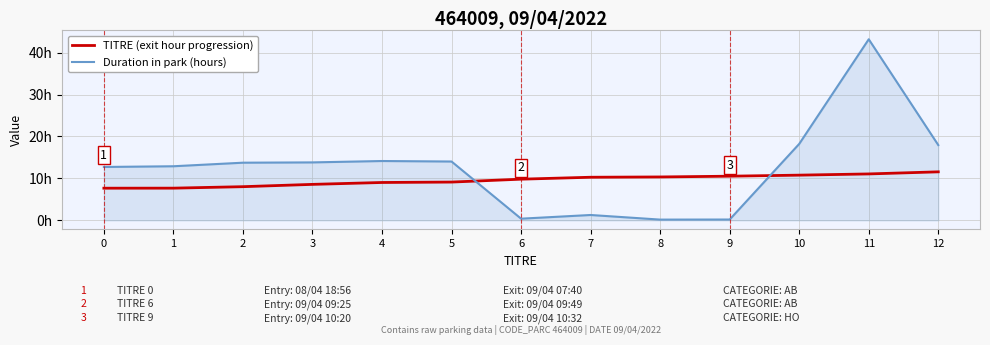

What is the value of the Duration in park (hours) point at the 10th from the left?

0.2